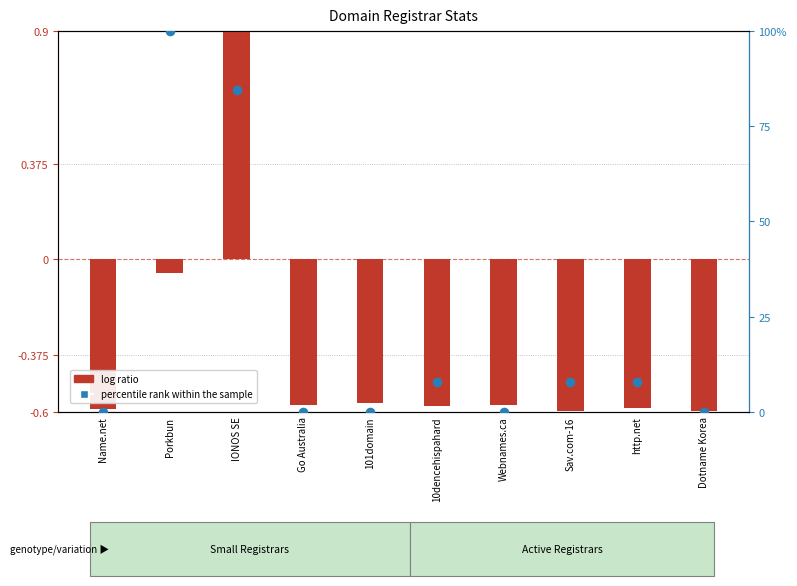

Is the value of percentile rank within the sample at http.net greater than the value of log ratio at Go Australia?

Yes